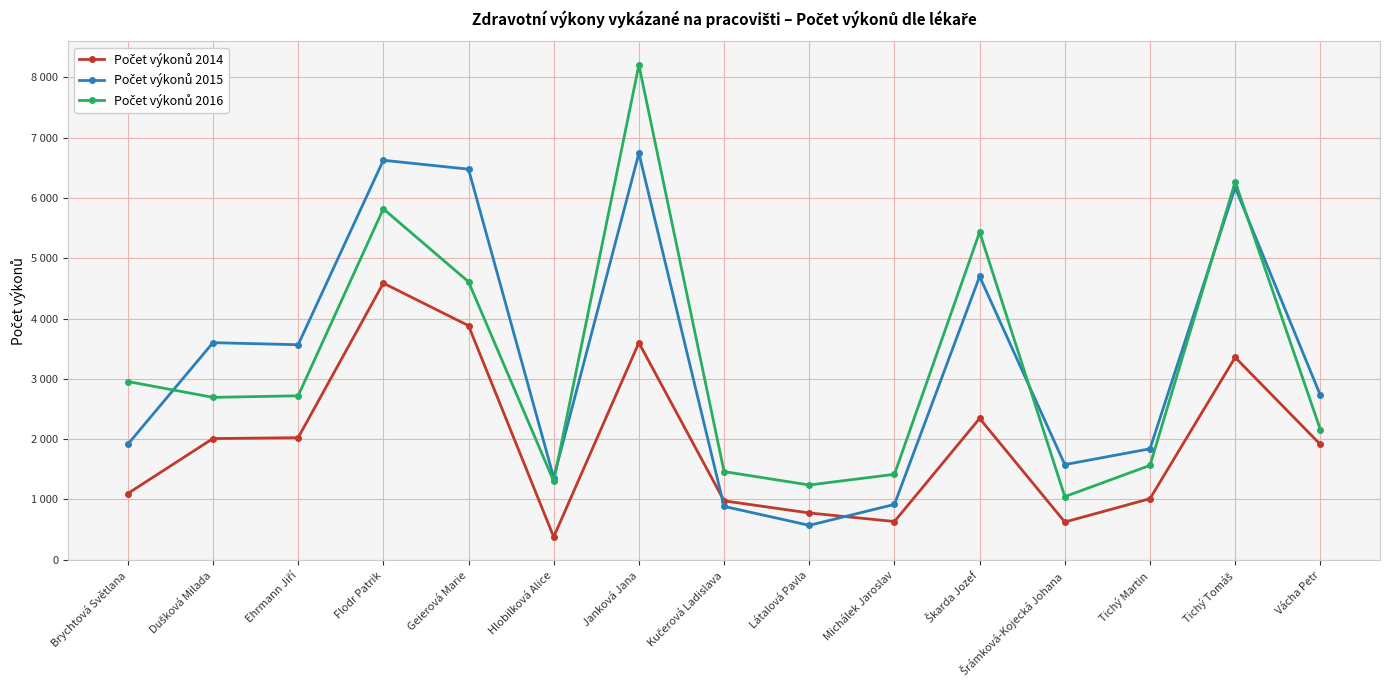

Rank the series by their maximum value, from highest to lowest.

Počet výkonů 2016, Počet výkonů 2015, Počet výkonů 2014